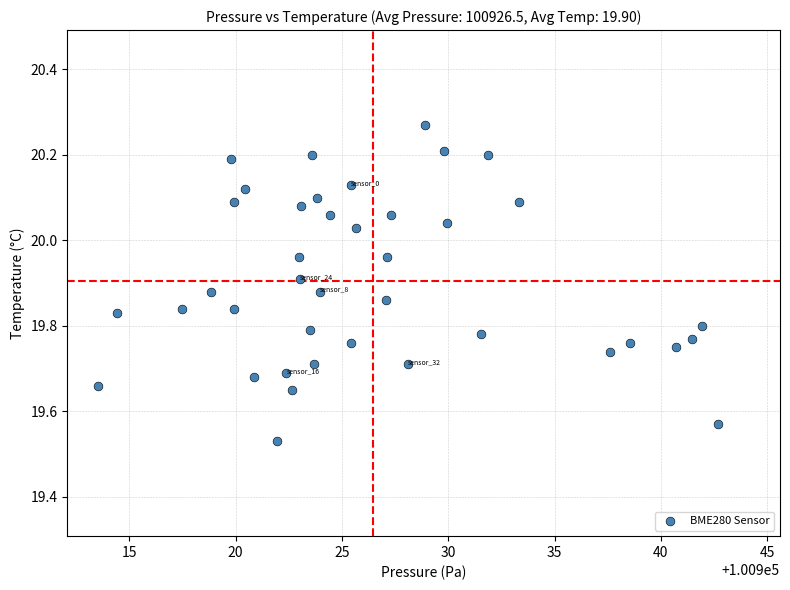

What is the range of Y values (max minus min)?

0.7